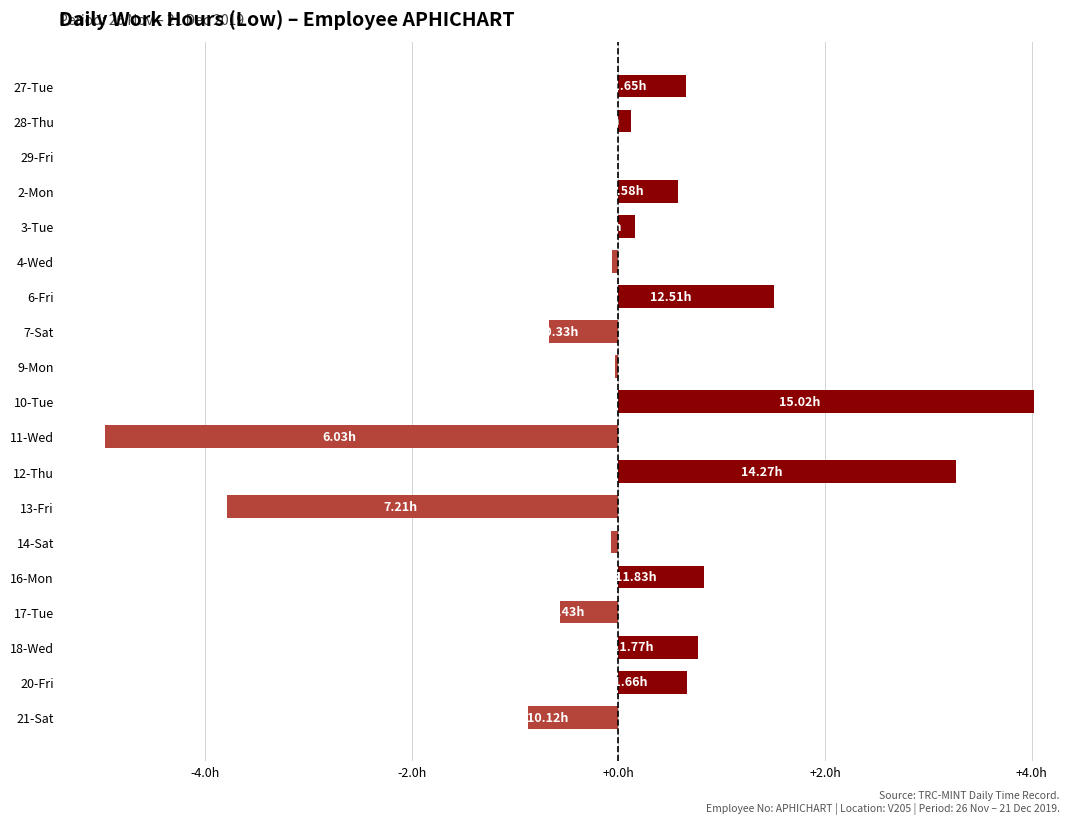

Which category has the highest value across all series?

10-Tue